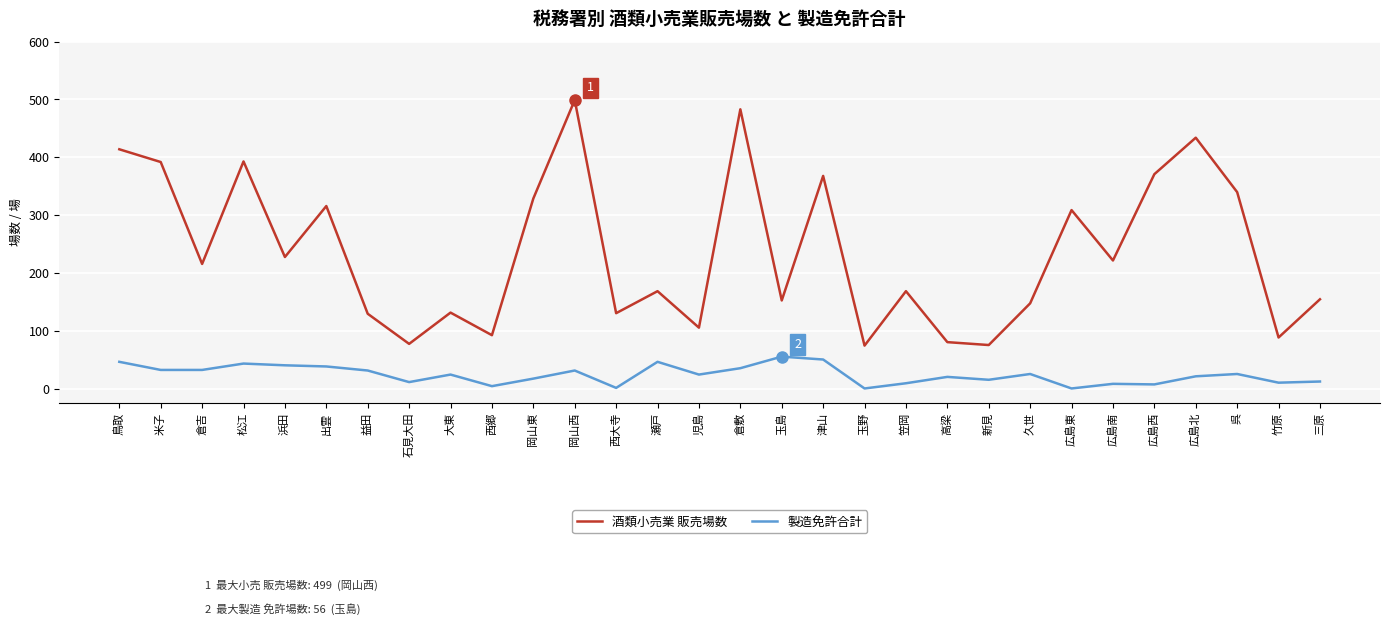

Which series has the widest spread of values?

酒類小売業 販売場数